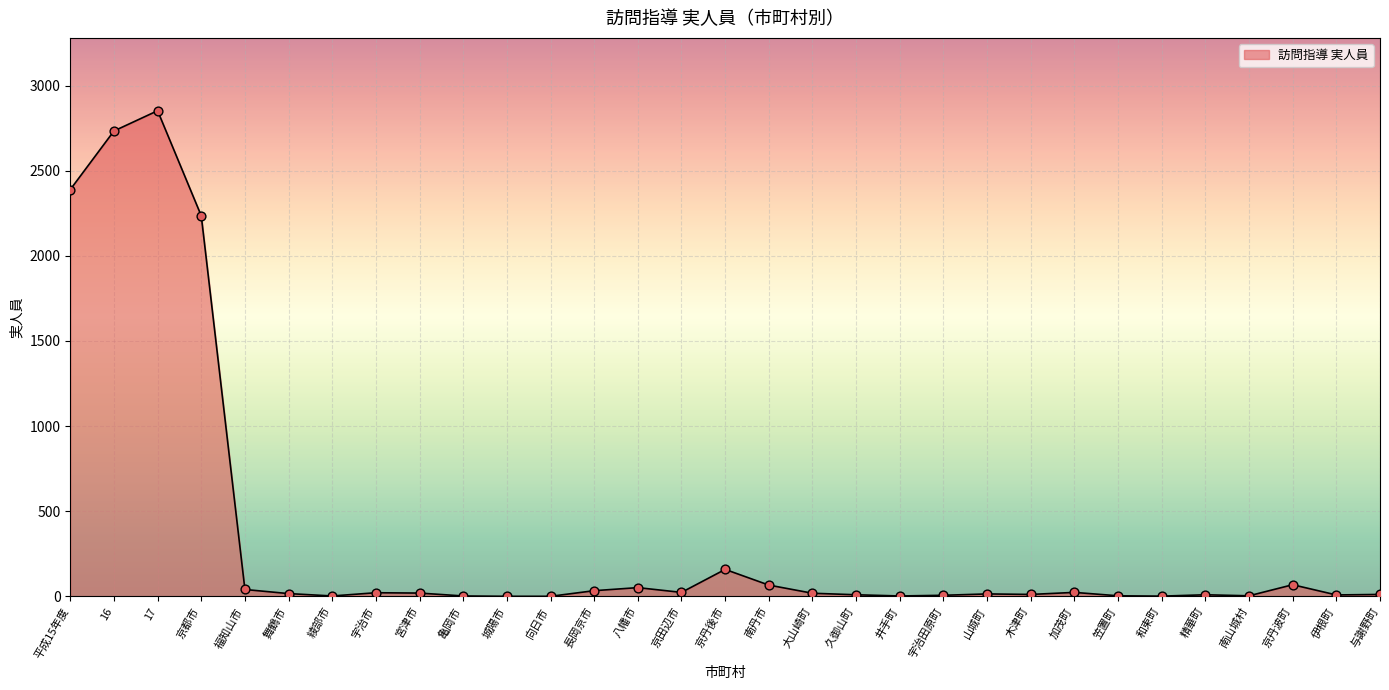

What is the ratio of the value at 精華町 to the value at 南山城村?

3.0